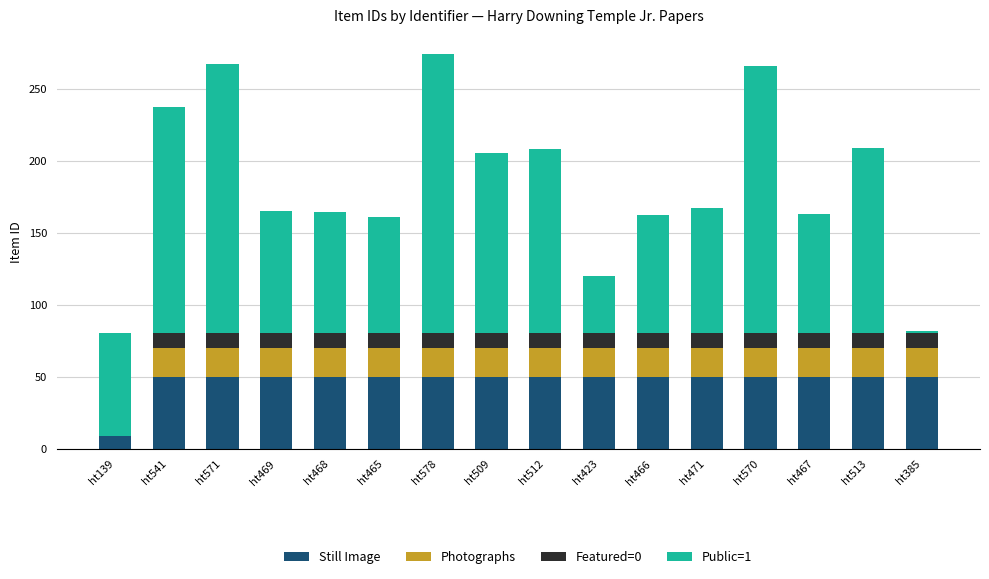

Which series has the largest range (max minus min)?

Public=1